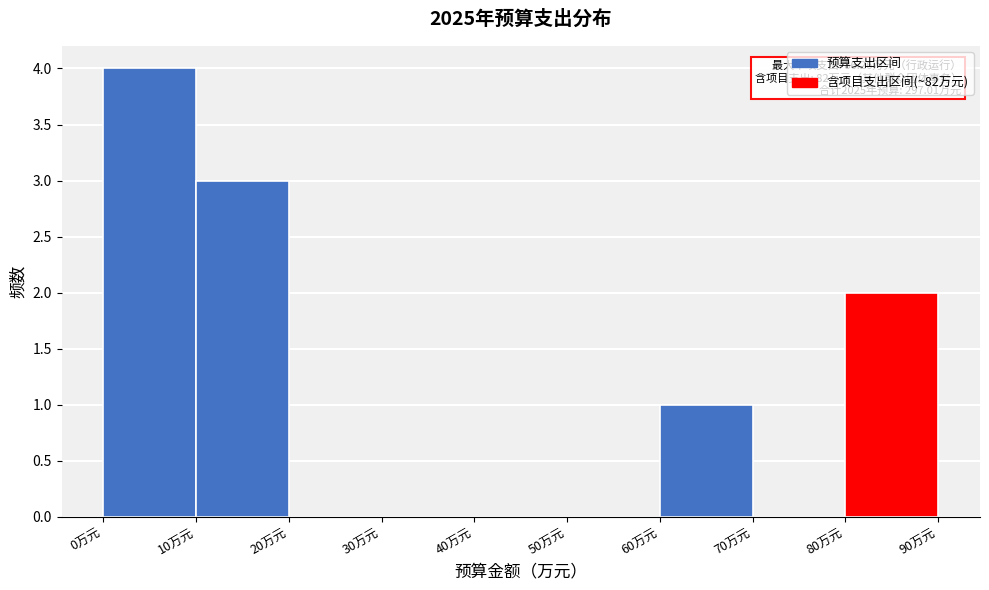

Over which range of the x-axis is the bar tallest?

0 to 10